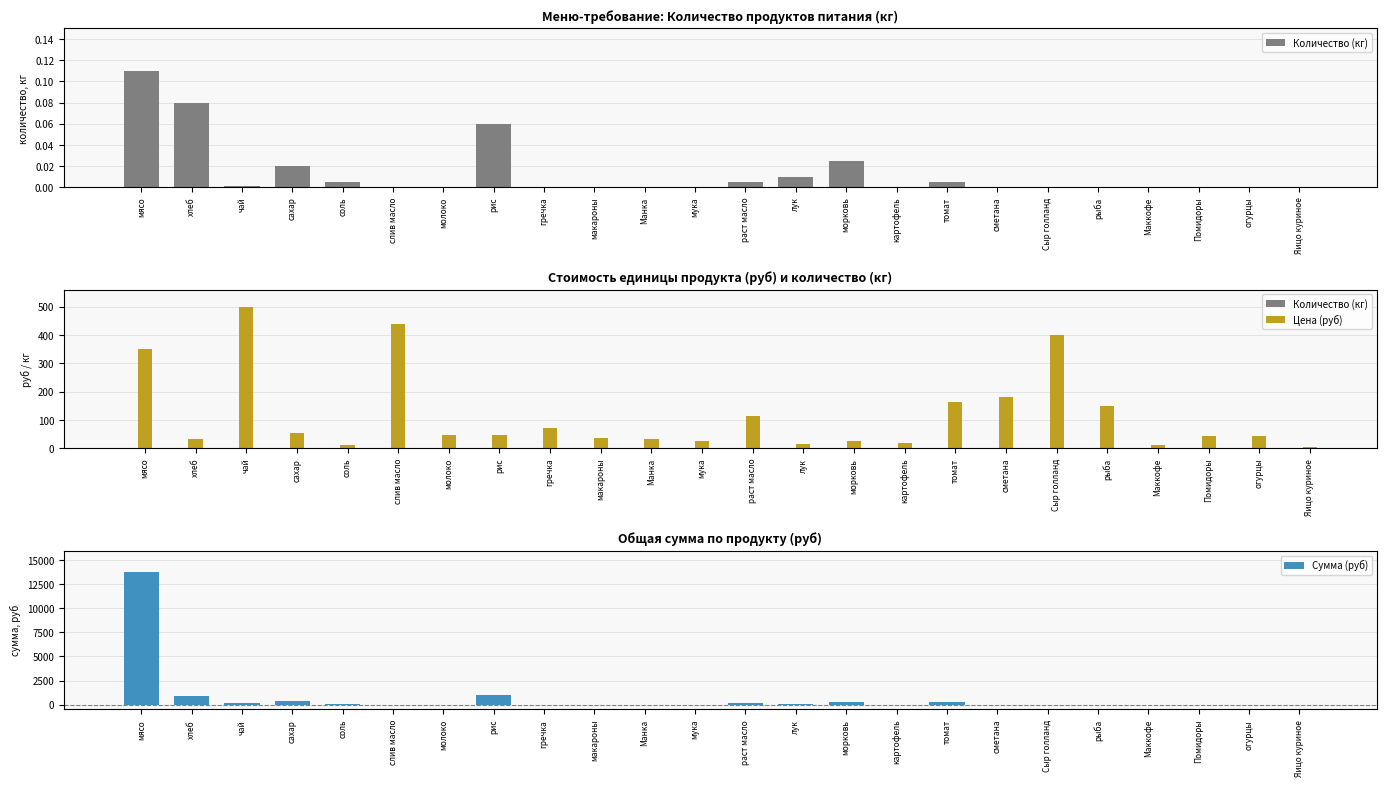

Where is Количество (кг) nearest to the value 0?

слив масло